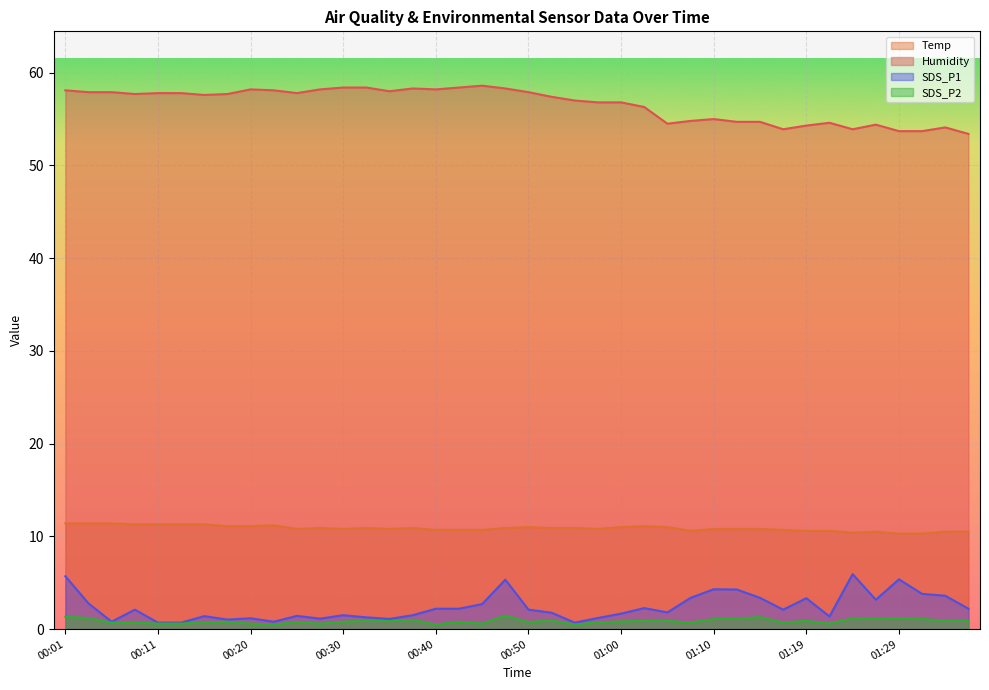

True or false: SDS_P2 and Temp cross at least once.

False